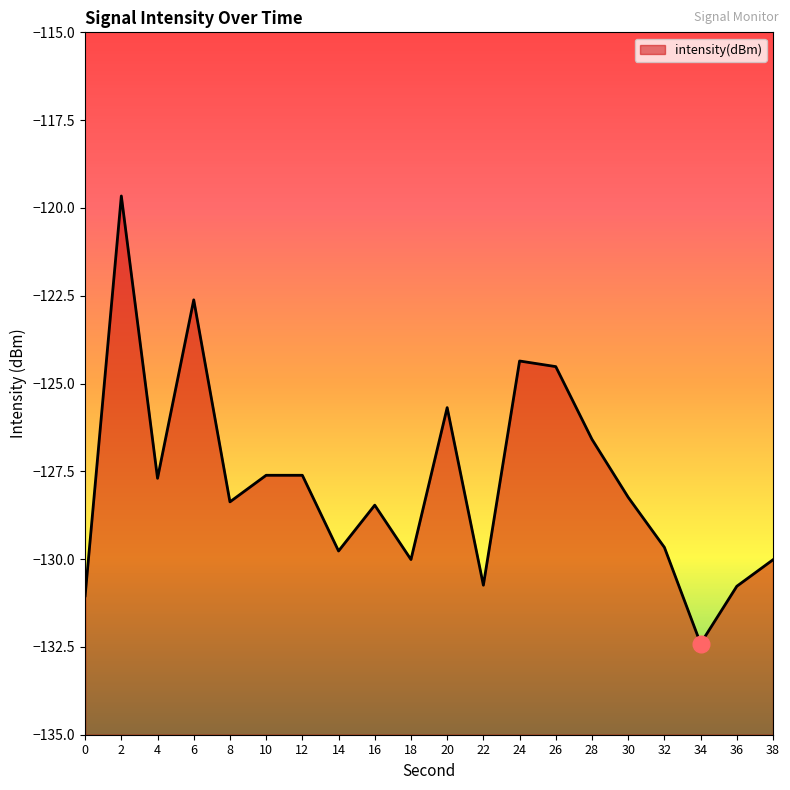

What is the approximate value at 34?

-132.4